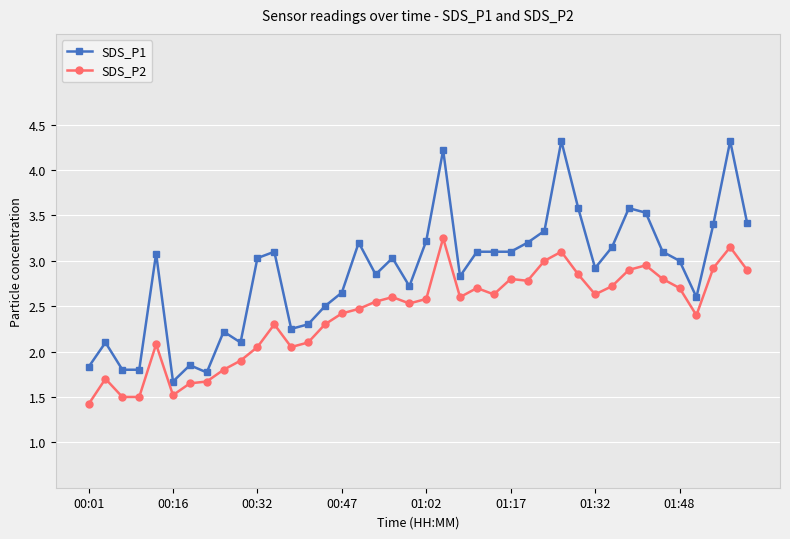

True or false: SDS_P2 and SDS_P1 intersect in this chart.

False